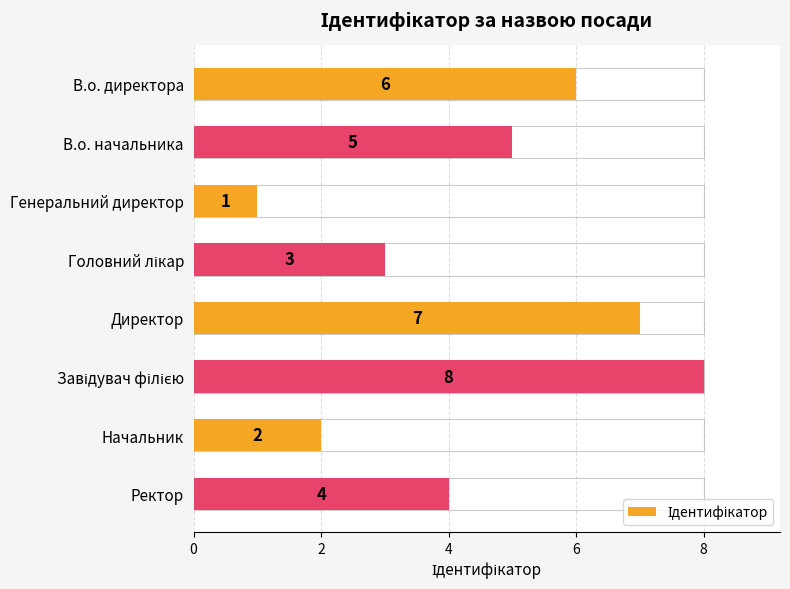

What is the sum of the values at Директор and В.о. начальника?

12